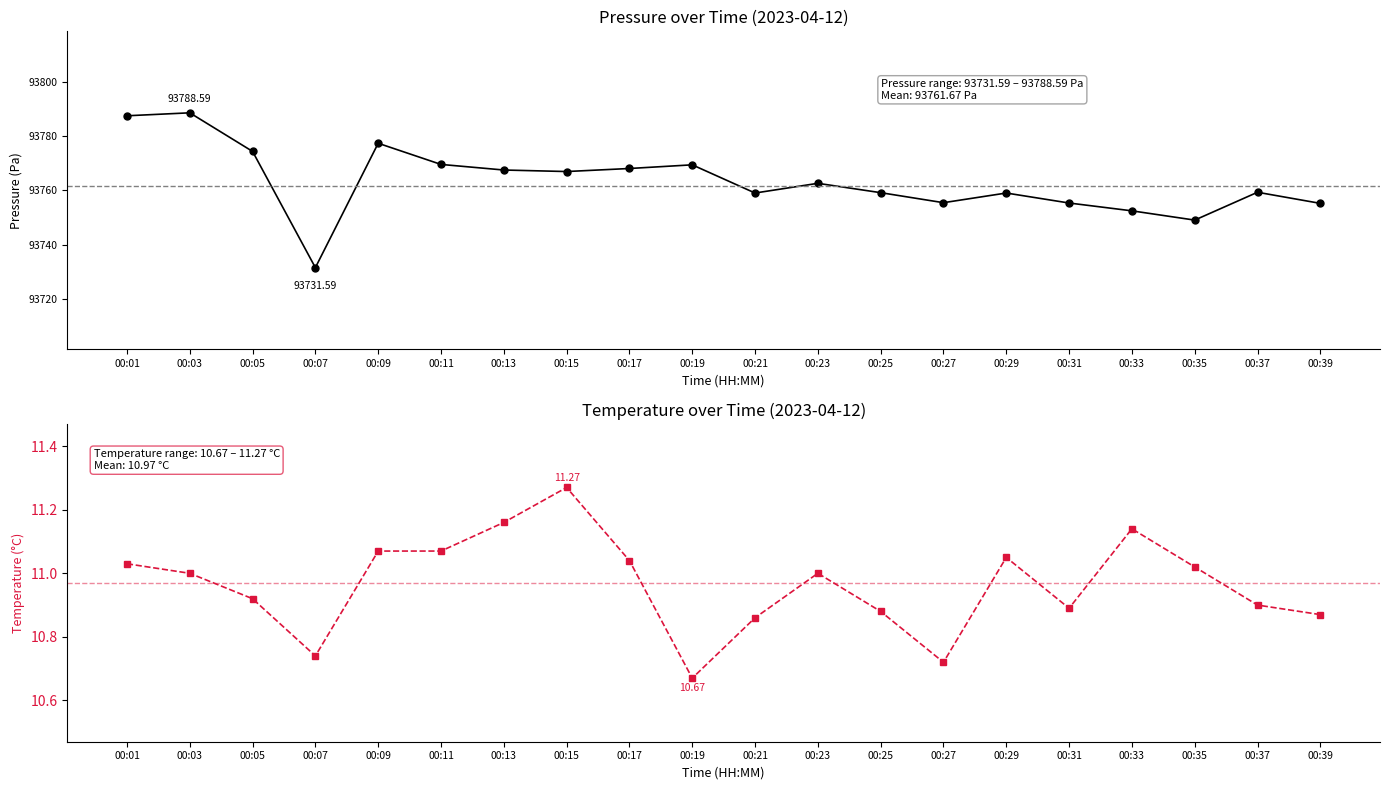

At which category is the sum across all series the highest?

00:03